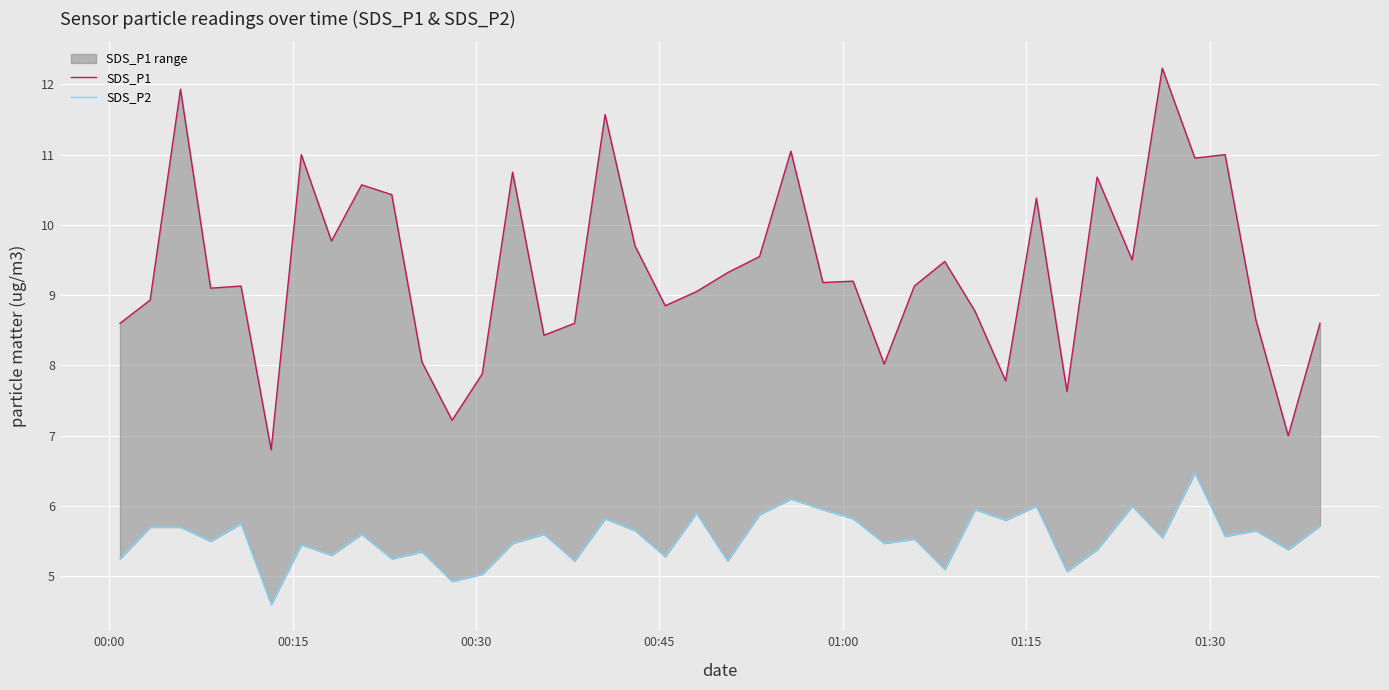

Reading left to right, transcribe all the data shown in this chart.

SDS_P1: 8.6	8.9	11.9	9.1	9.1	6.8	11.0	9.8	10.6	10.4	8.1	7.2	7.9	10.8	8.4	8.6	11.6	9.7	8.8	9.1	9.3	9.6	11.1	9.2	9.2	8.0	9.1	9.5	8.8	7.8	10.4	7.6	10.7	9.5	12.2	10.9	11.0	8.7	7.0	8.6
SDS_P2: 5.2	5.7	5.7	5.5	5.8	4.6	5.5	5.3	5.6	5.2	5.3	4.9	5.0	5.5	5.6	5.2	5.8	5.7	5.3	5.9	5.2	5.9	6.1	6.0	5.8	5.5	5.5	5.1	6.0	5.8	6.0	5.1	5.4	6.0	5.5	6.5	5.6	5.7	5.4	5.7